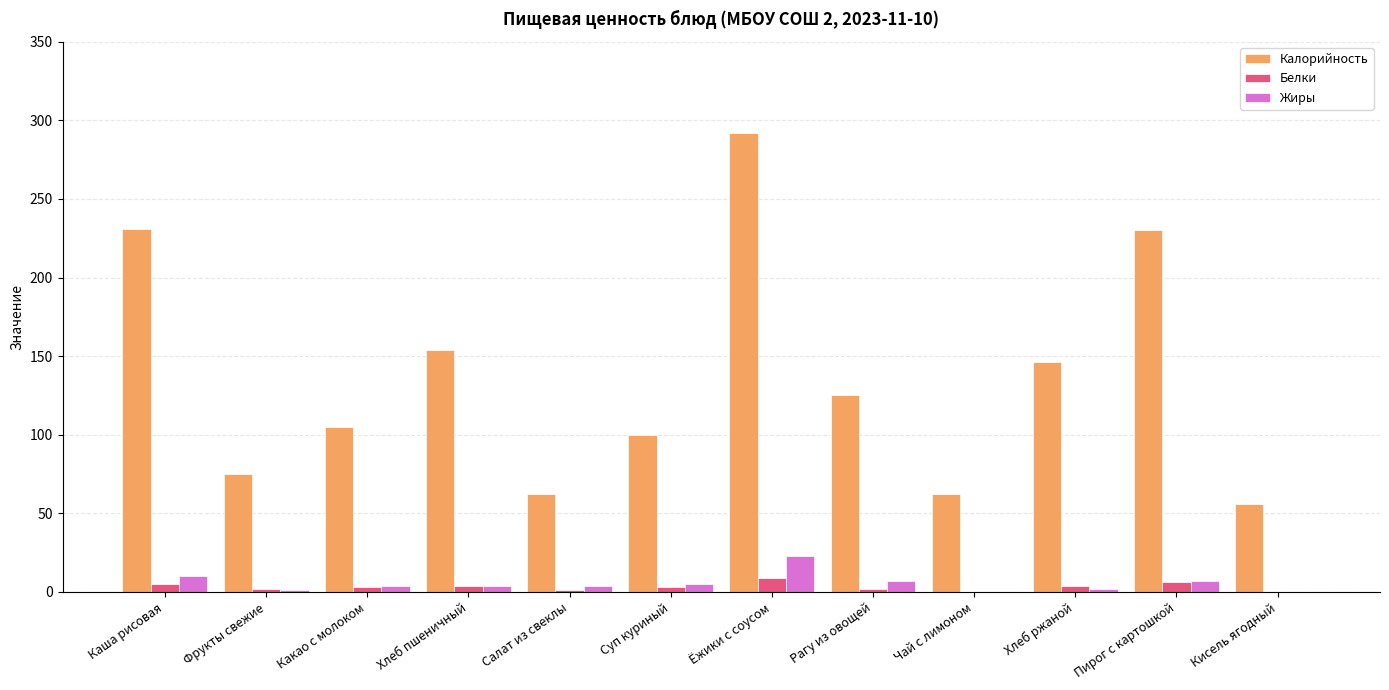

How many series are shown in this chart?

3